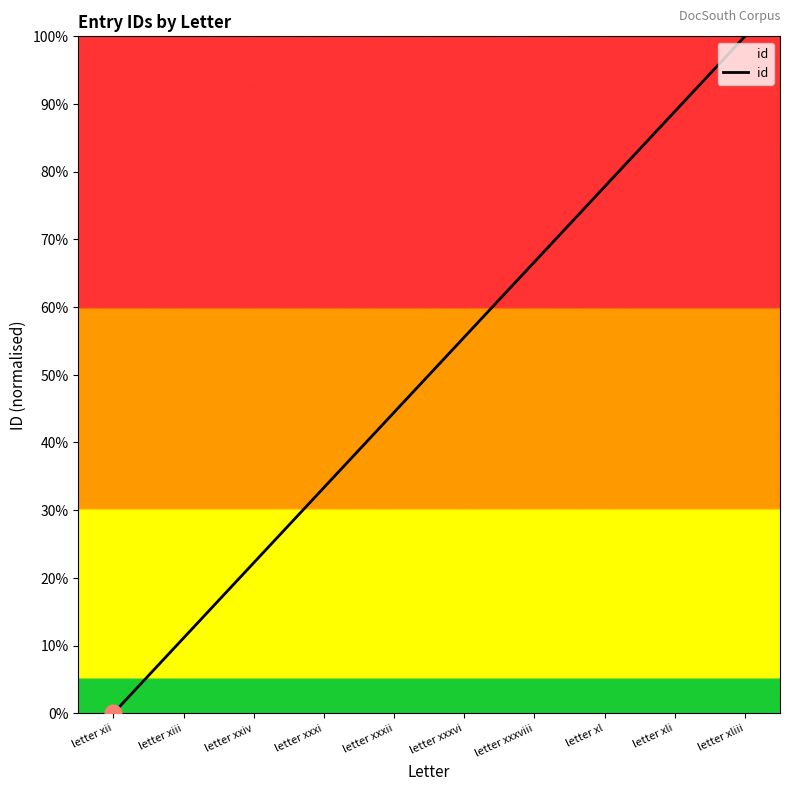

Rank the categories by value from highest to lowest.

letter xliii, letter xli, letter xl, letter xxxviii, letter xxxvi, letter xxxii, letter xxxi, letter xxiv, letter xiii, letter xii